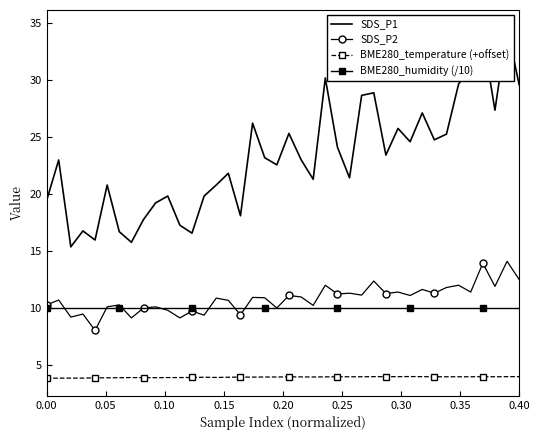

True or false: BME280_temperature (+offset) has more than 2 interior local peaks.

True